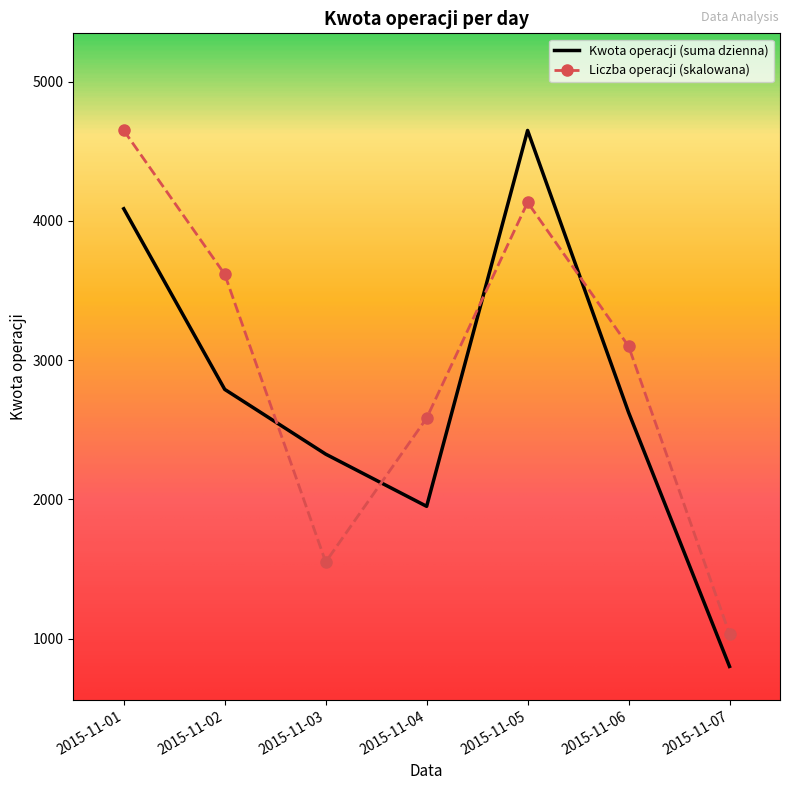

What value does the Kwota operacji (suma dzienna) series have at 2015-11-06?

2625.0